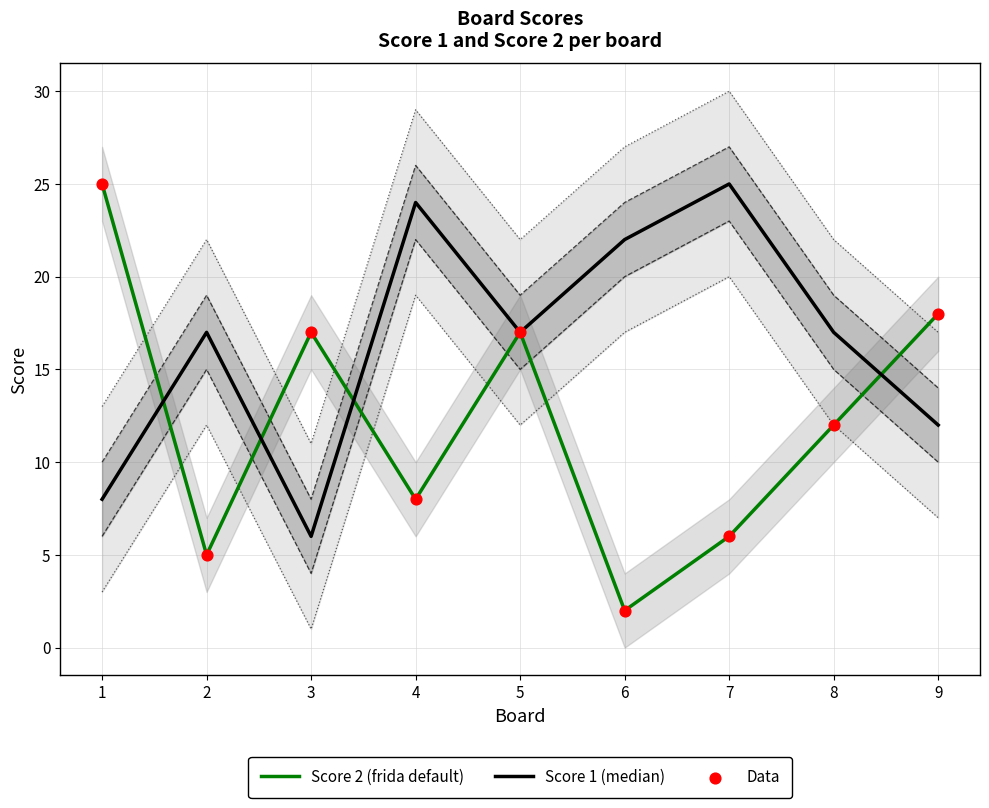

At how many categories does at least one series exceed 22?

3